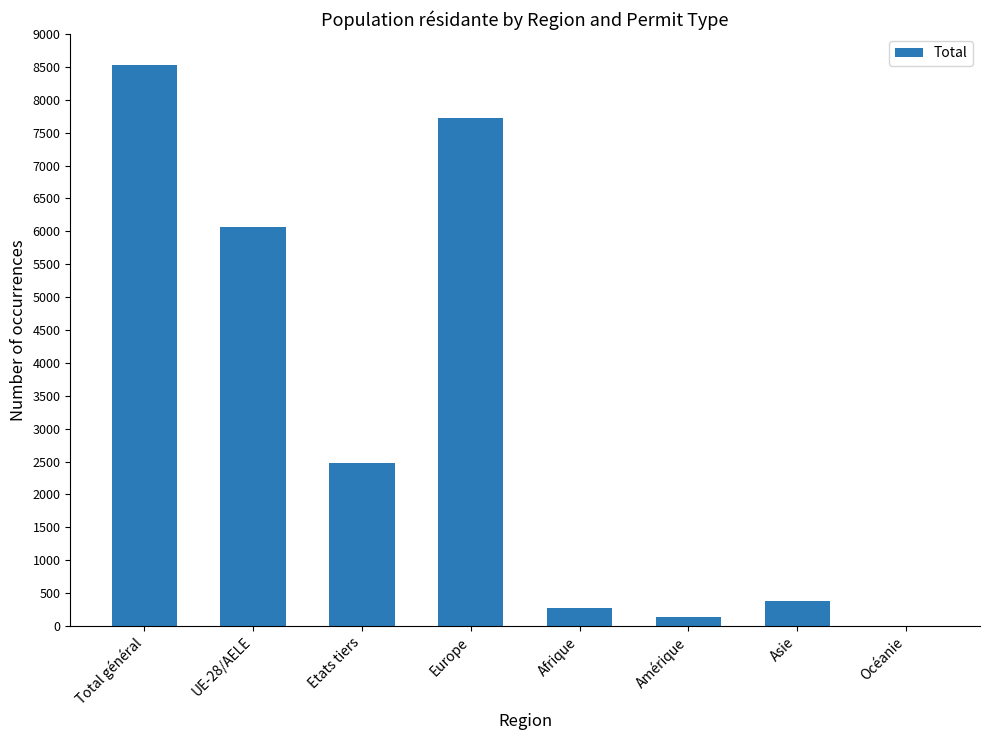

What is the maximum value shown in the chart?

8532